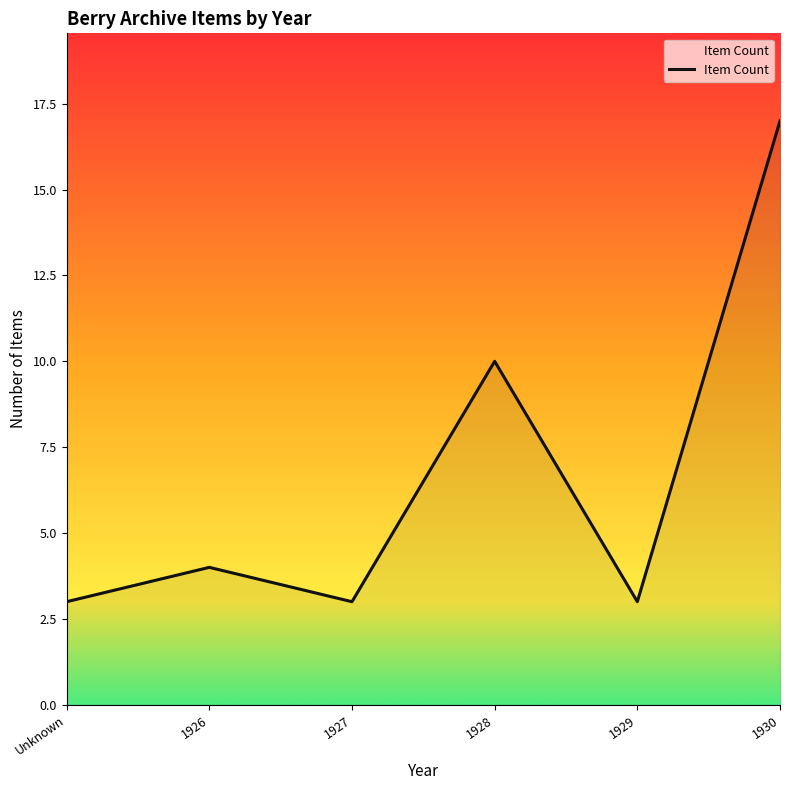

What is the change in value from 1926 to 1930?

+13